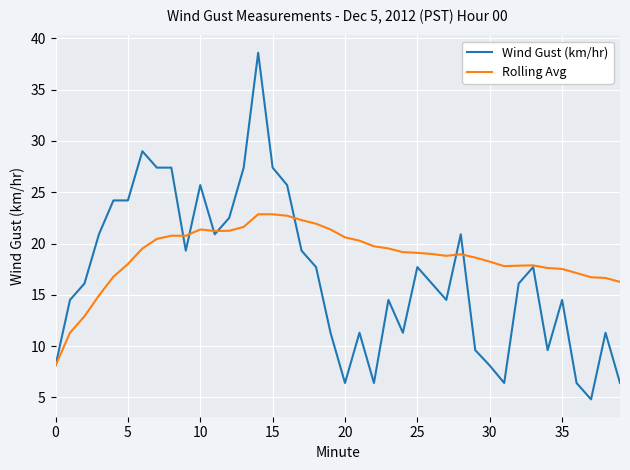

List the series in order of their overall mean, lowest first.

Wind Gust (km/hr), Rolling Avg